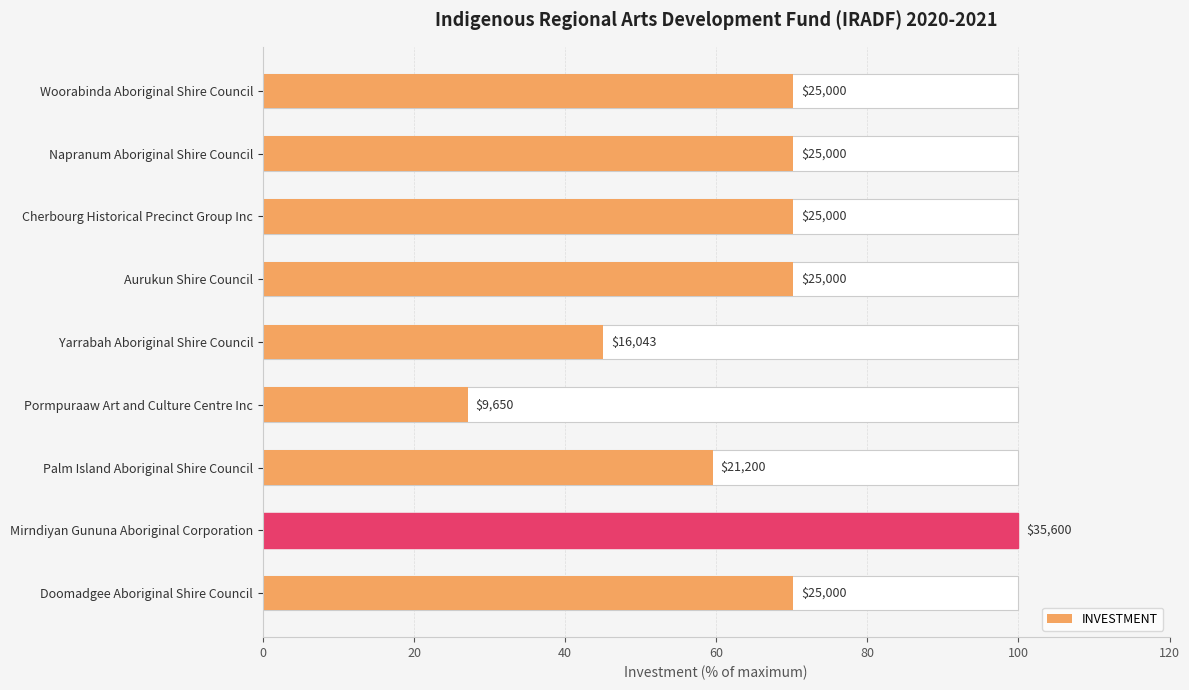

What position from the left is Palm Island Aboriginal Shire Council?

3